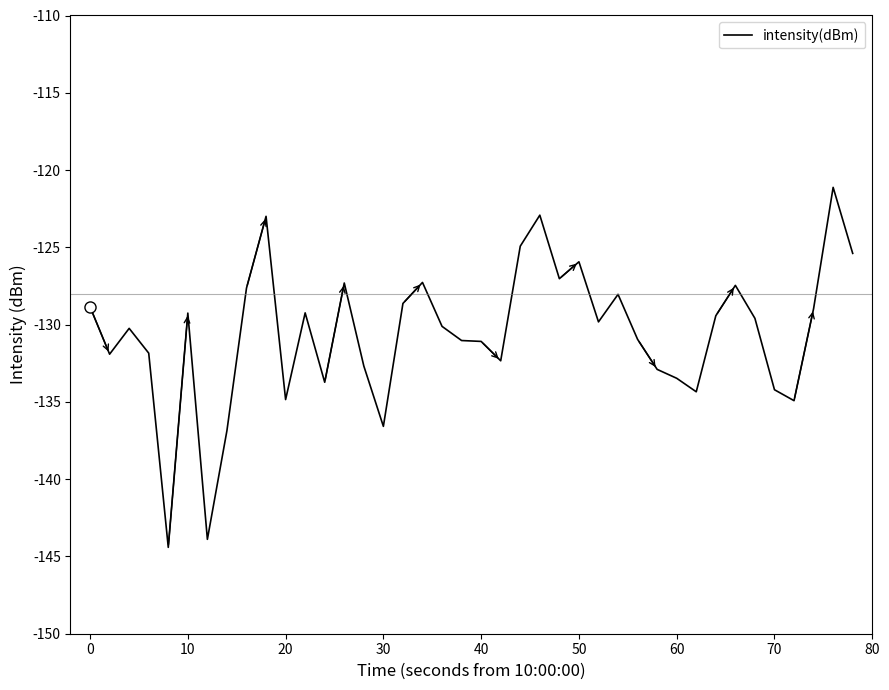

What is the maximum value shown in the chart?

-121.1